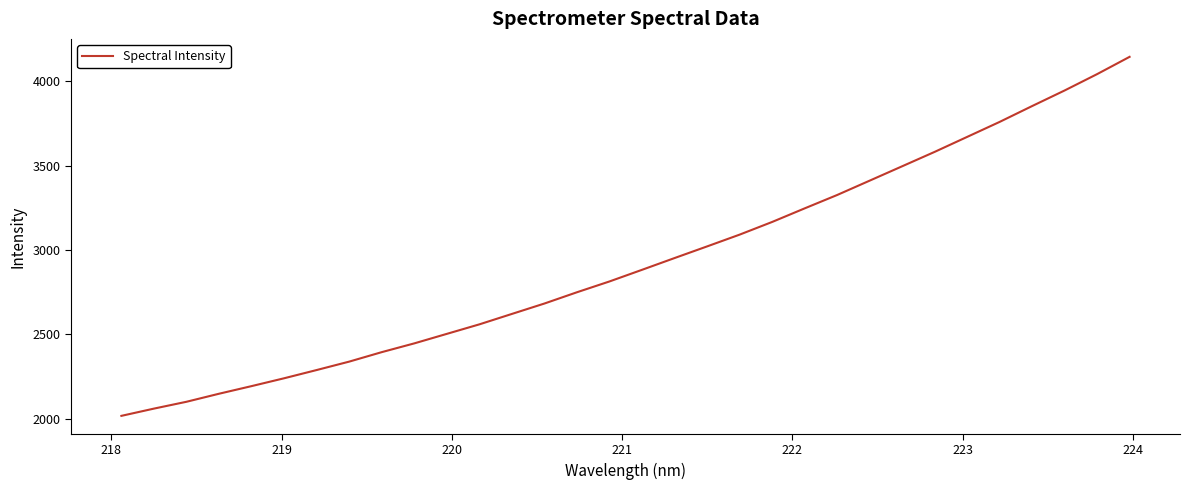

What is the difference between the maximum and minimum values?

2128.1